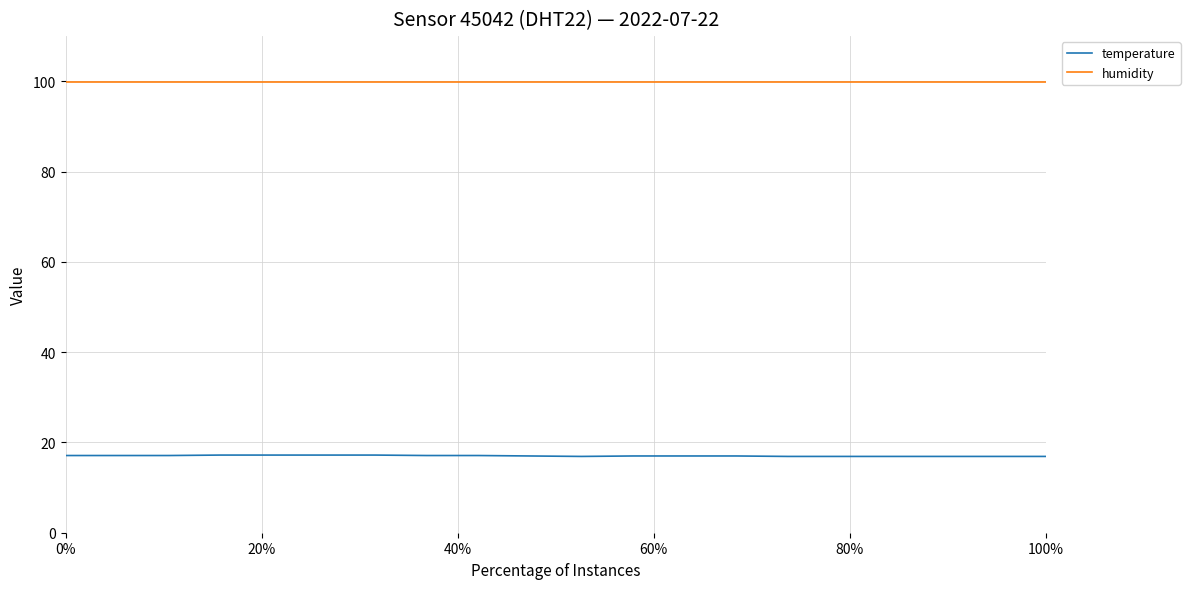

Which series has the largest total across all categories?

humidity